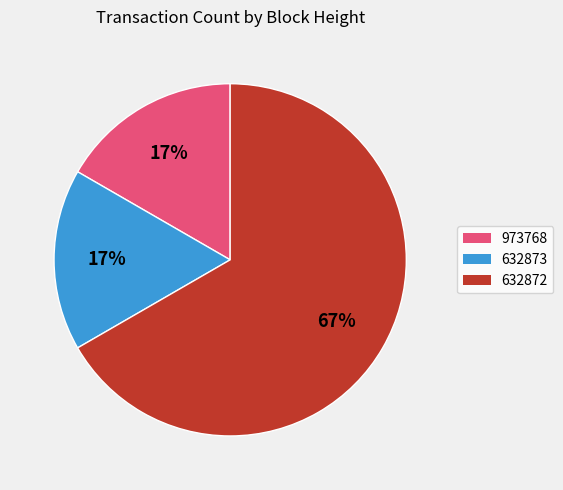

Is there any slice that represents more than half of the pie?

Yes